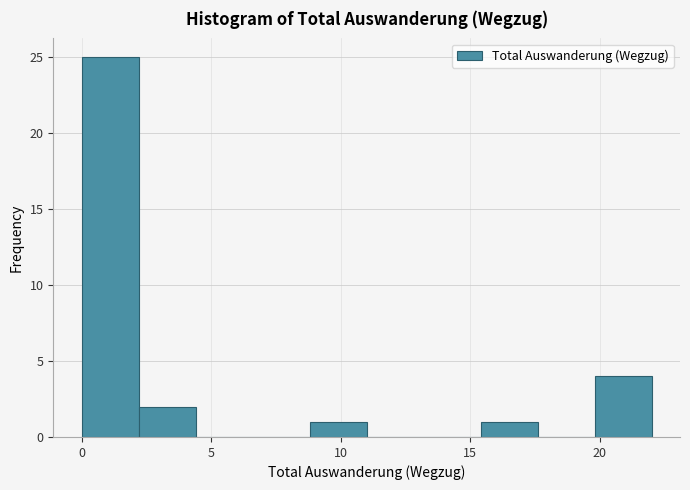

Reading left to right, list every bar in this chart as the range it spans on the x-axis followed by its height. Neither the bar edges nor the heights are printed on the chart, so give them approximately, as read against the axes.

0.0 to 2.2: 25
2.2 to 4.4: 2
4.4 to 6.6: 0
6.6 to 8.8: 0
8.8 to 11.0: 1
11.0 to 13.2: 0
13.2 to 15.4: 0
15.4 to 17.6: 1
17.6 to 19.8: 0
19.8 to 22.0: 4